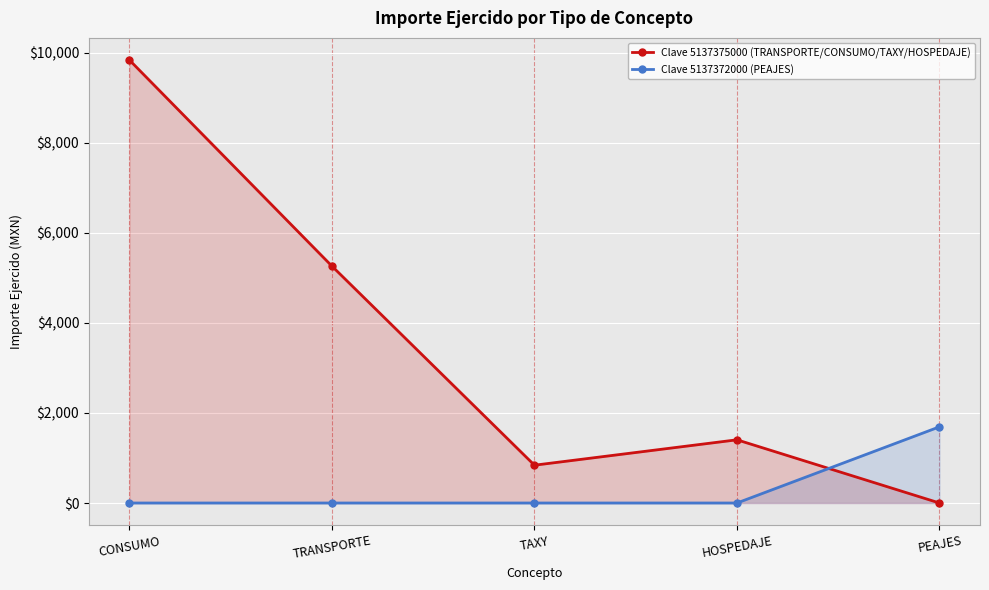

True or false: Clave 5137375000 (TRANSPORTE/CONSUMO/TAXY/HOSPEDAJE) and Clave 5137372000 (PEAJES) intersect in this chart.

True